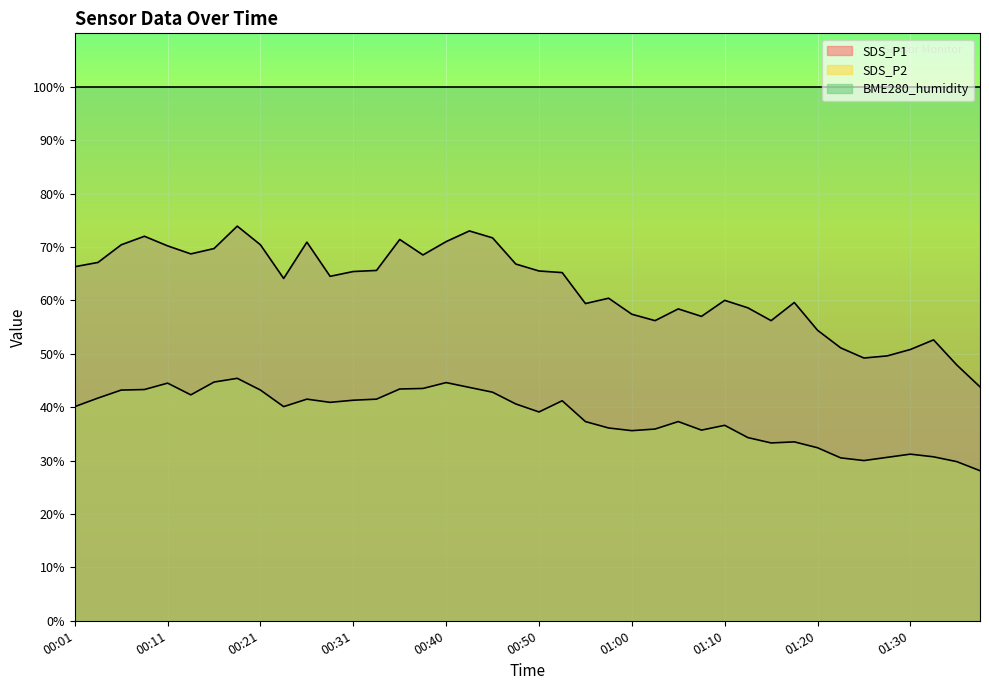

What is the maximum value shown in the chart?

100.0